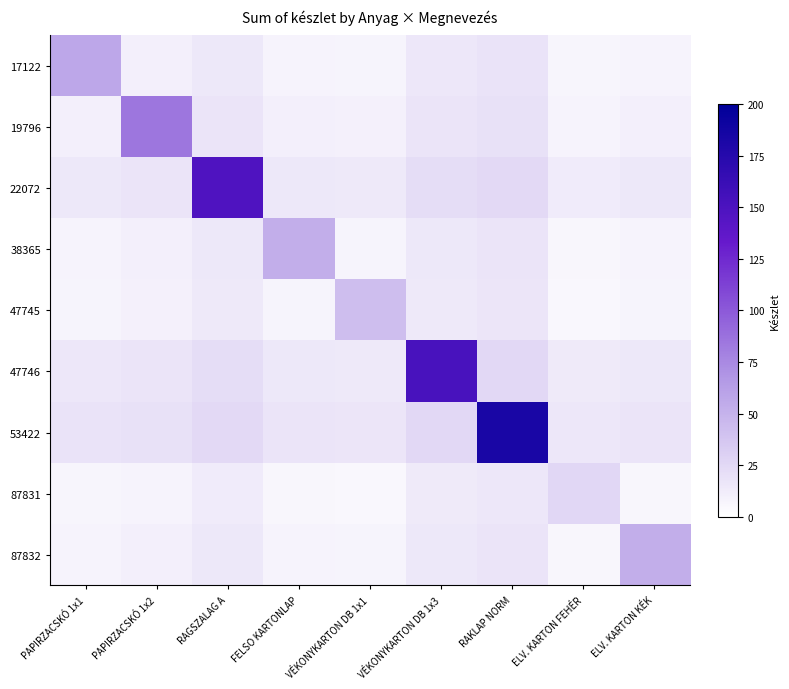

What is the difference between the highest and lowest values at FELSO KARTONLAP?

46.9